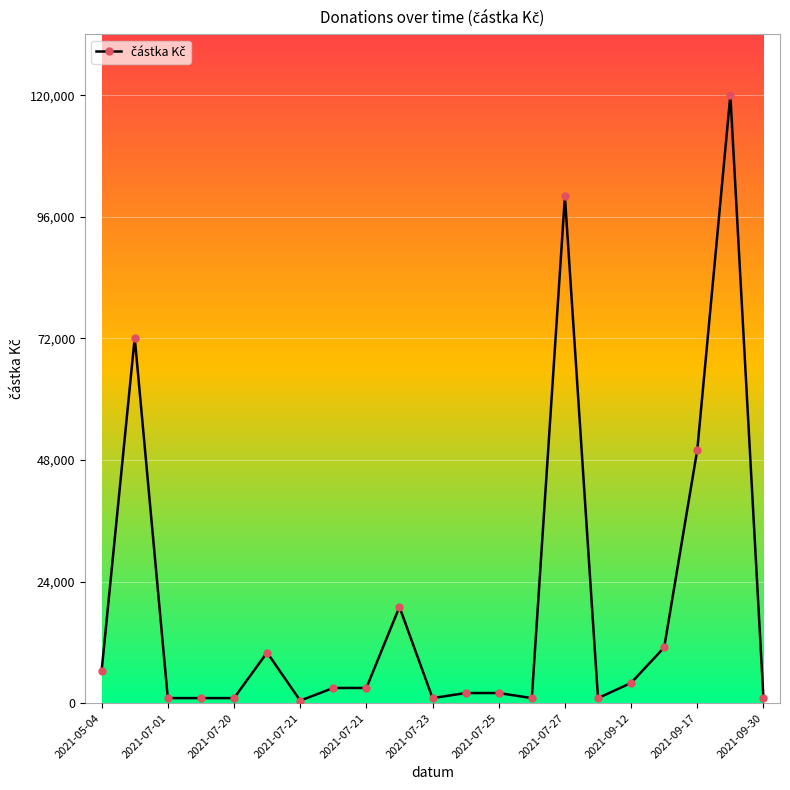

What is the average value?

19524.7